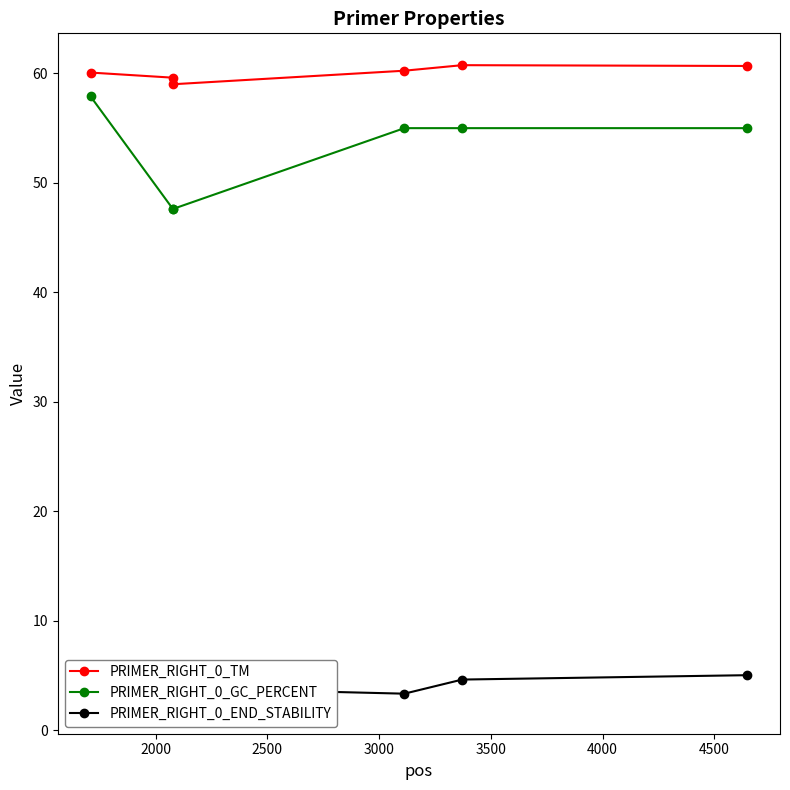

What is the value of the PRIMER_RIGHT_0_TM point at the 4th from the left?

60.2